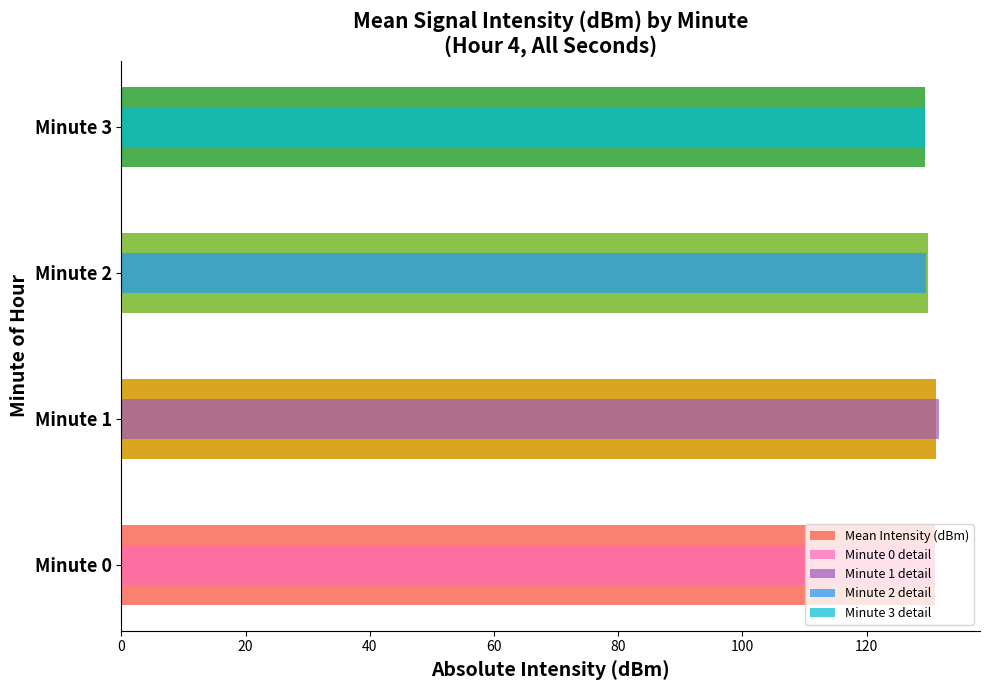

What value does the data have at Minute 1?

131.2